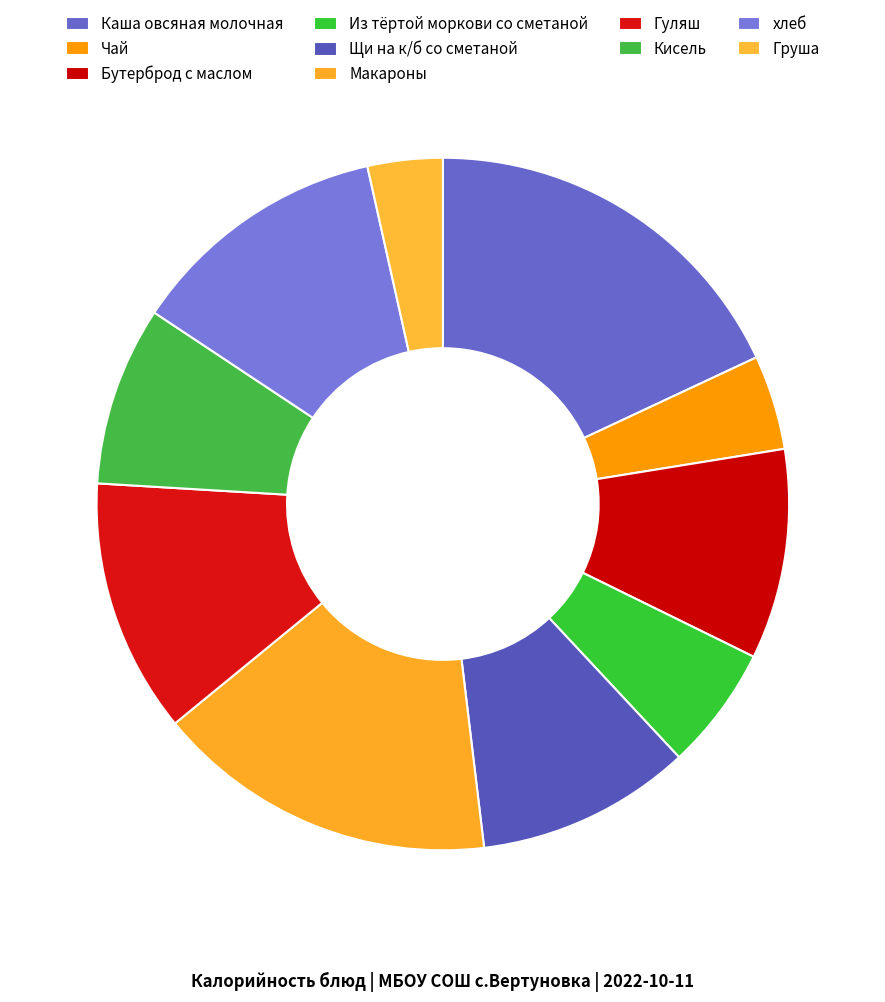

How many slices are in this pie chart?

10